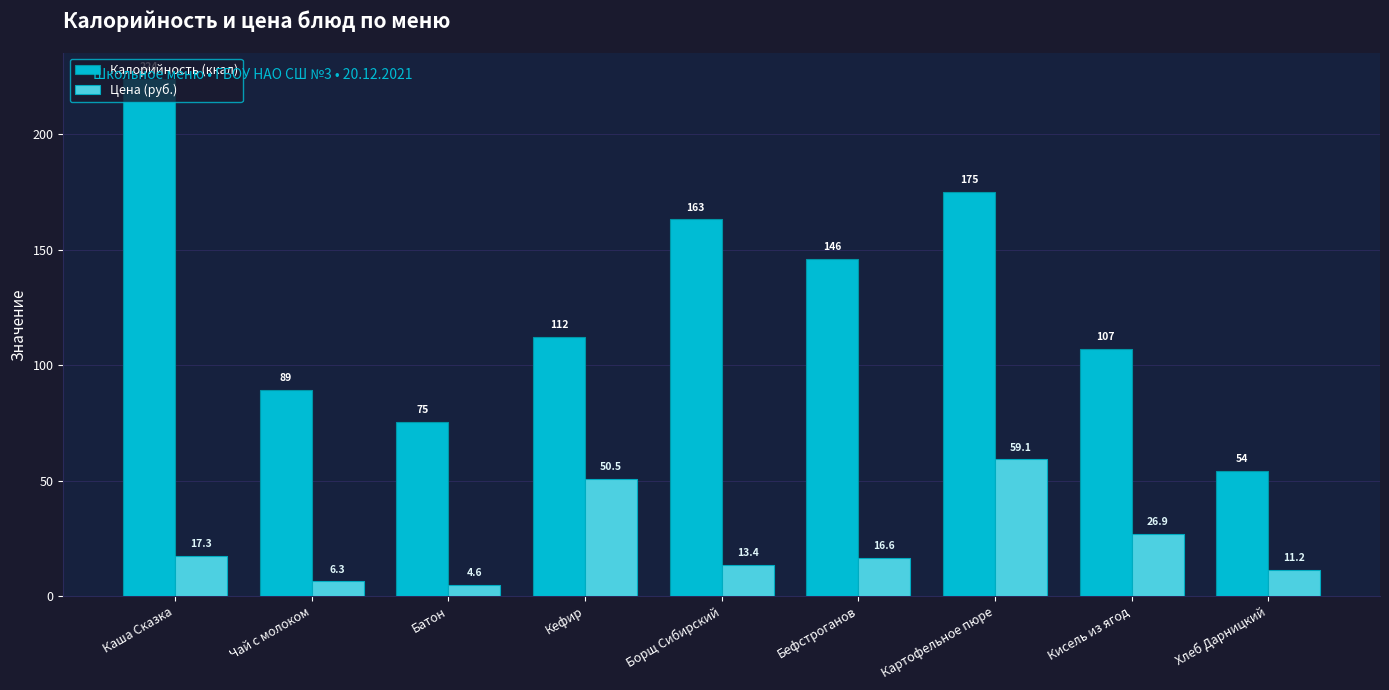

What is the label of the 4th bar from the left?

Кефир